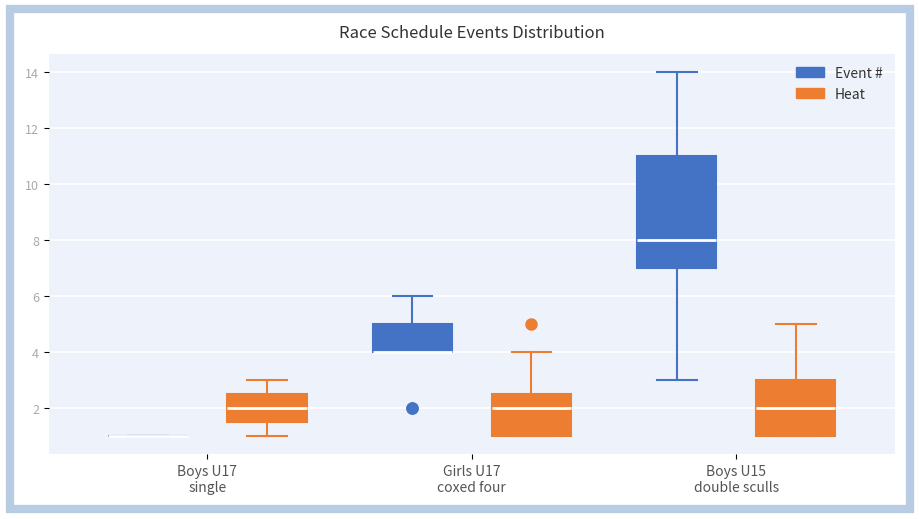

Reading left to right, transcribe this box plot: for each box, give where its median line is, the range the box spans, and where its two whiskers end, as read against the y-axis. The values are not printed on the chart, so give them approximately, as read against the axis.

Boys U17 single (Event #): box collapsed to a line at 1.0, whiskers 1.0 to 1.0
Boys U17 single (Heat): median 2.0, box 1.6 to 2.6, whiskers 1.0 to 3.0
Girls U17 coxed four (Event #): median 4.0 (drawn on the box's lower edge), box 4.0 to 5.0, whiskers 4.0 to 6.0
Girls U17 coxed four (Heat): median 2.0, box 1.0 to 2.6, whiskers 1.0 to 4.0
Boys U15 double sculls (Event #): median 8.0, box 7.0 to 11.0, whiskers 3.0 to 14.0
Boys U15 double sculls (Heat): median 2.0, box 1.0 to 3.0, whiskers 1.0 to 5.0